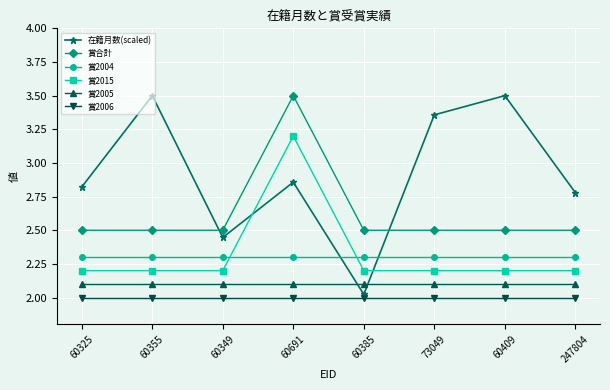

True or false: 在籍月数(scaled) has more than 0 interior local peaks.

True